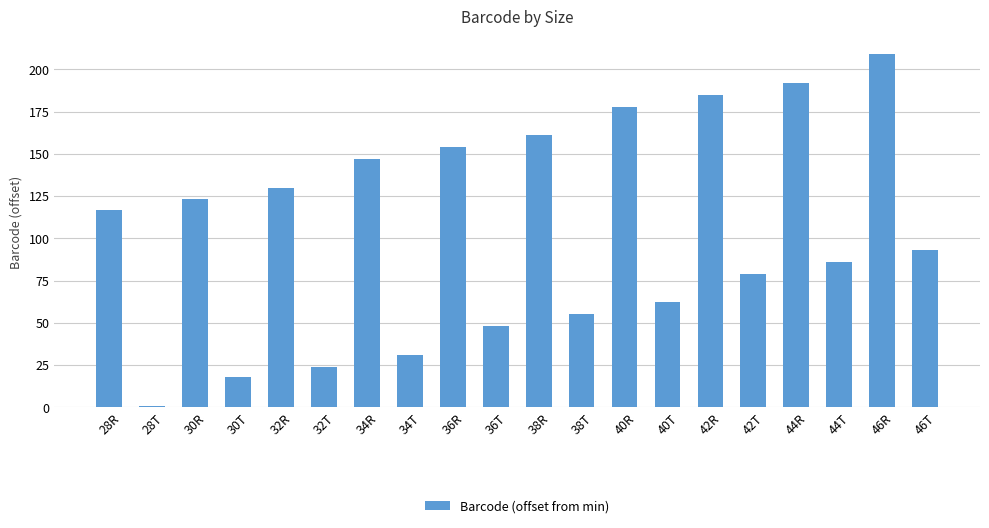

Between 28R and 28T, which is larger?

28R